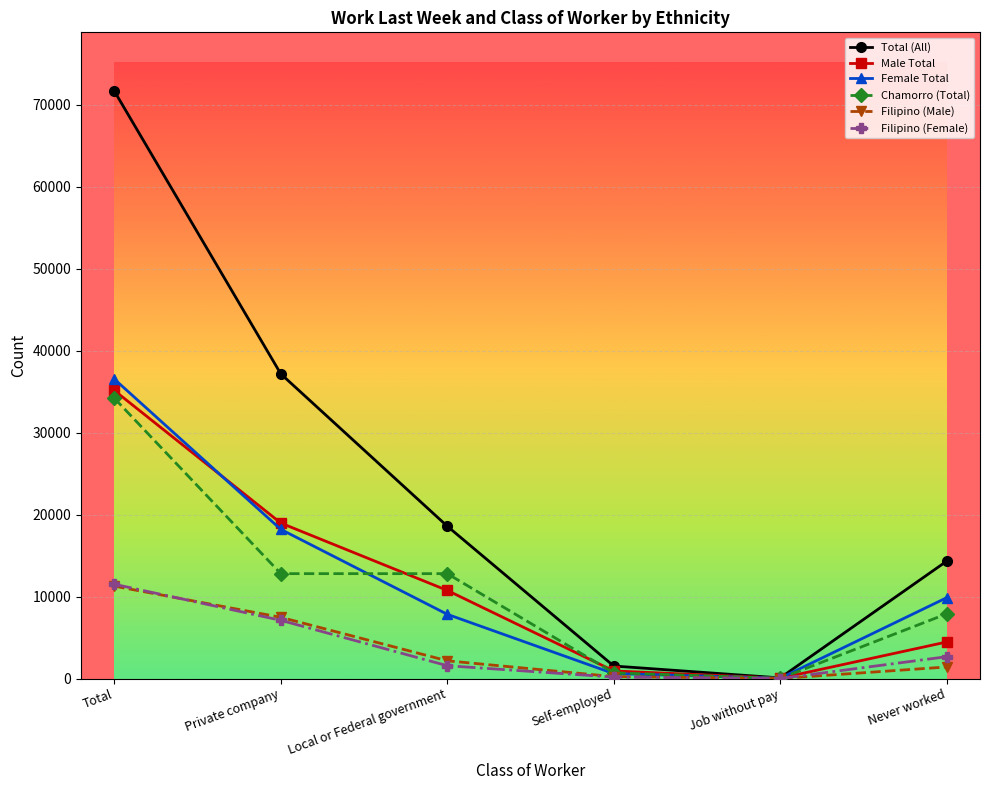

What value does the Filipino (Female) series have at Total?

11503